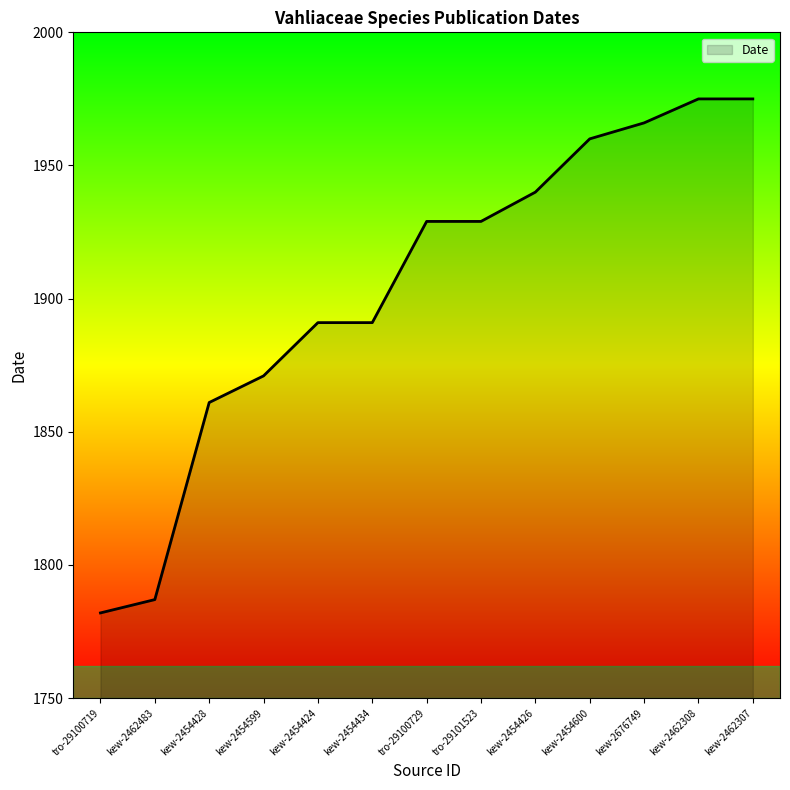

Count the number of data series in this chart.

1